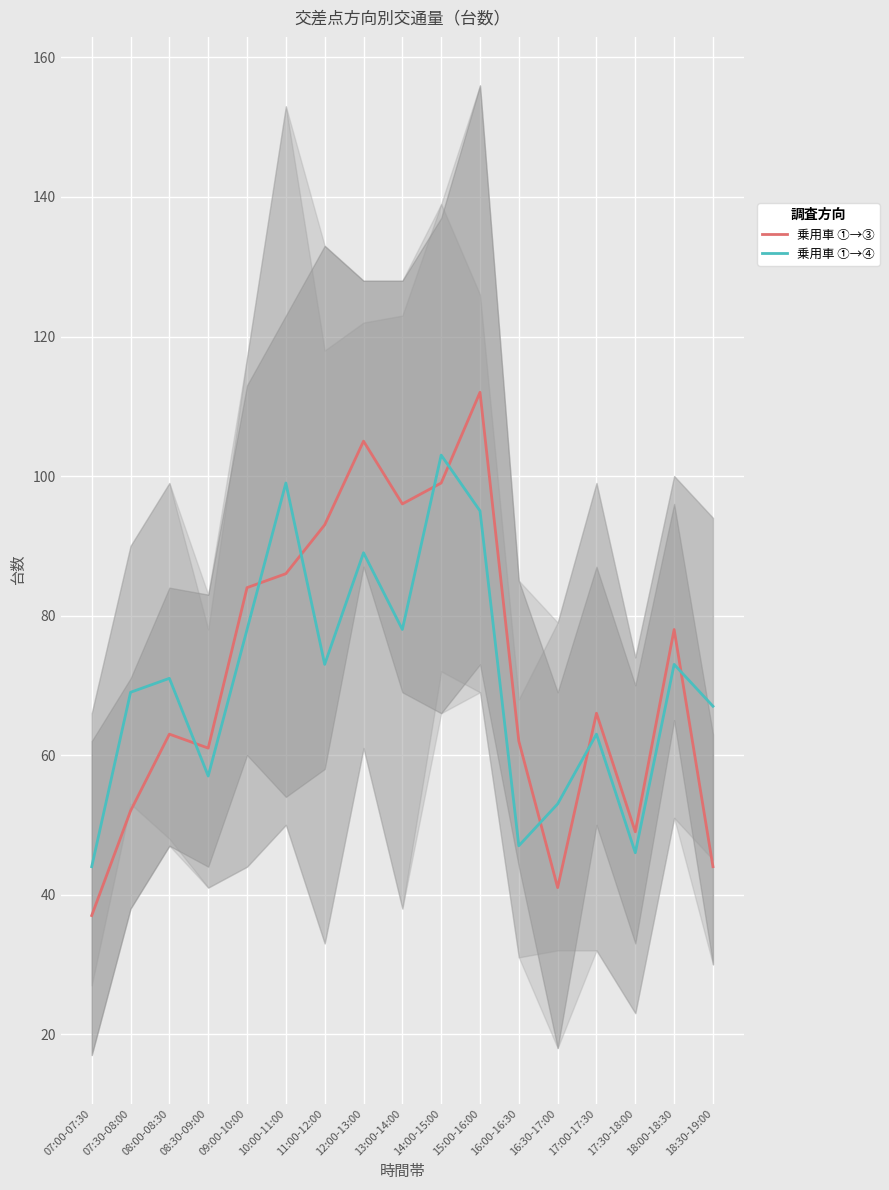

True or false: 乗用車 ①→③ and 乗用車 ①→④ cross at least once.

True